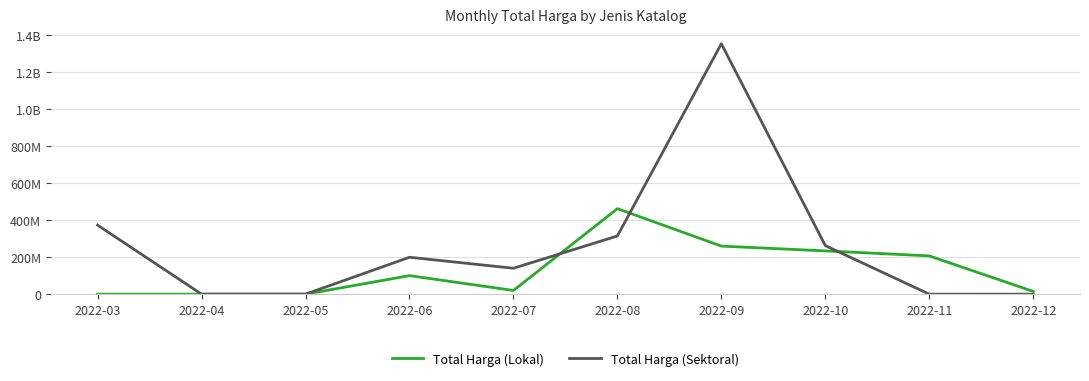

Is this an area chart (filled region under the line)?

No